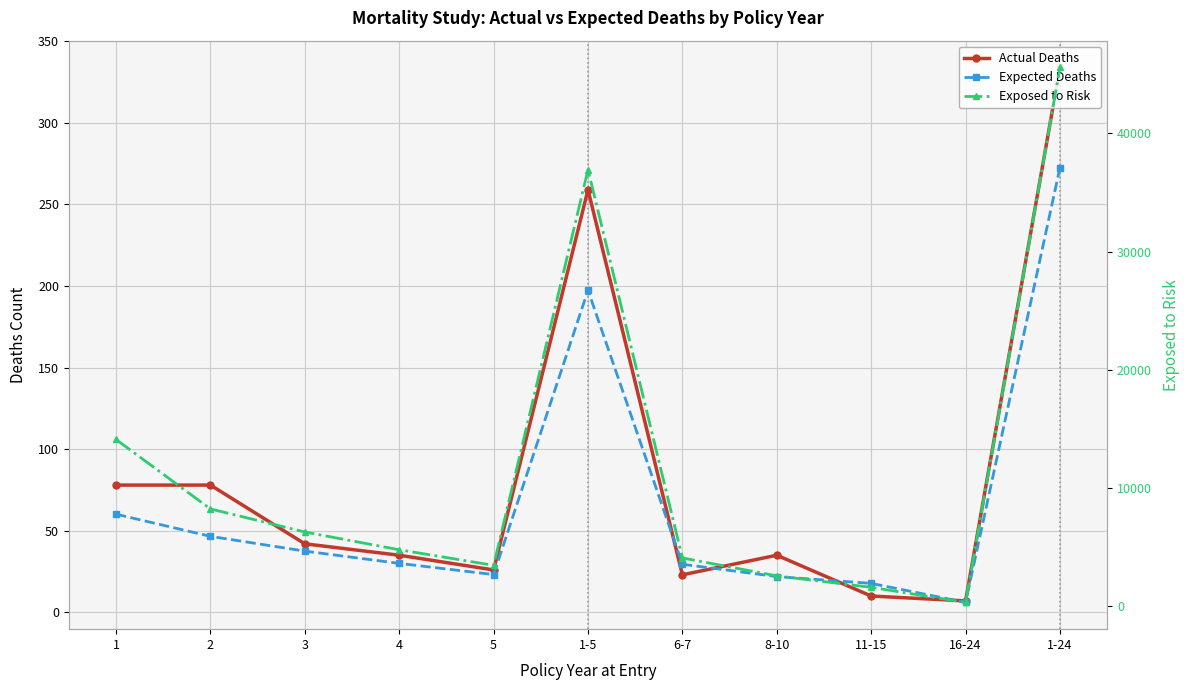

Reading left to right, what are all the values shown in this chart?

Actual Deaths: 1=78.0	2=78.0	3=42.0	4=35.0	5=26.0	1-5=259.0	6-7=23.0	8-10=35.0	11-15=10.0	16-24=7.0	1-24=334.0
Expected Deaths: 1=60.2	2=46.6	3=37.5	4=30.0	5=23.1	1-5=197.4	6-7=29.5	8-10=21.9	11-15=17.8	16-24=6.1	1-24=272.6
Exposed to Risk: 1=14116.0	2=8246.0	3=6296.0	4=4794.0	5=3476.0	1-5=36928.0	6-7=4103.0	8-10=2582.0	11-15=1618.0	16-24=342.0	1-24=45573.0